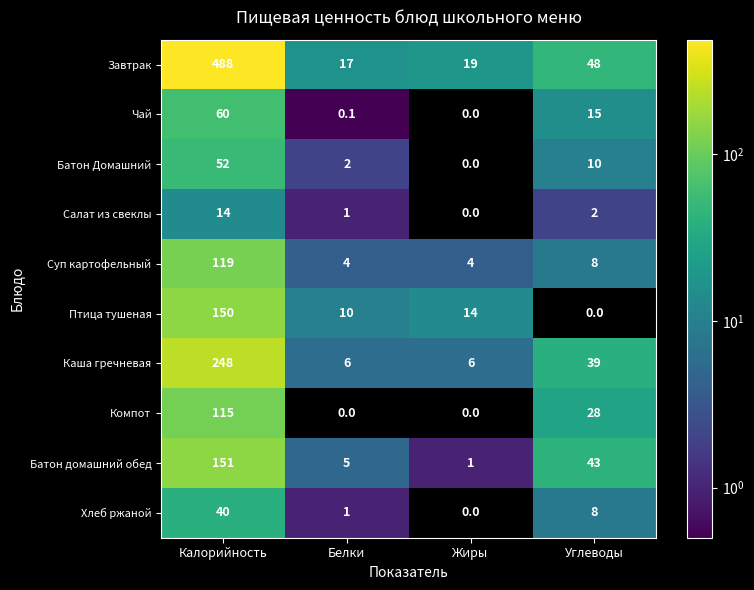

What is the total value across all series at Калорийность?

1437.0